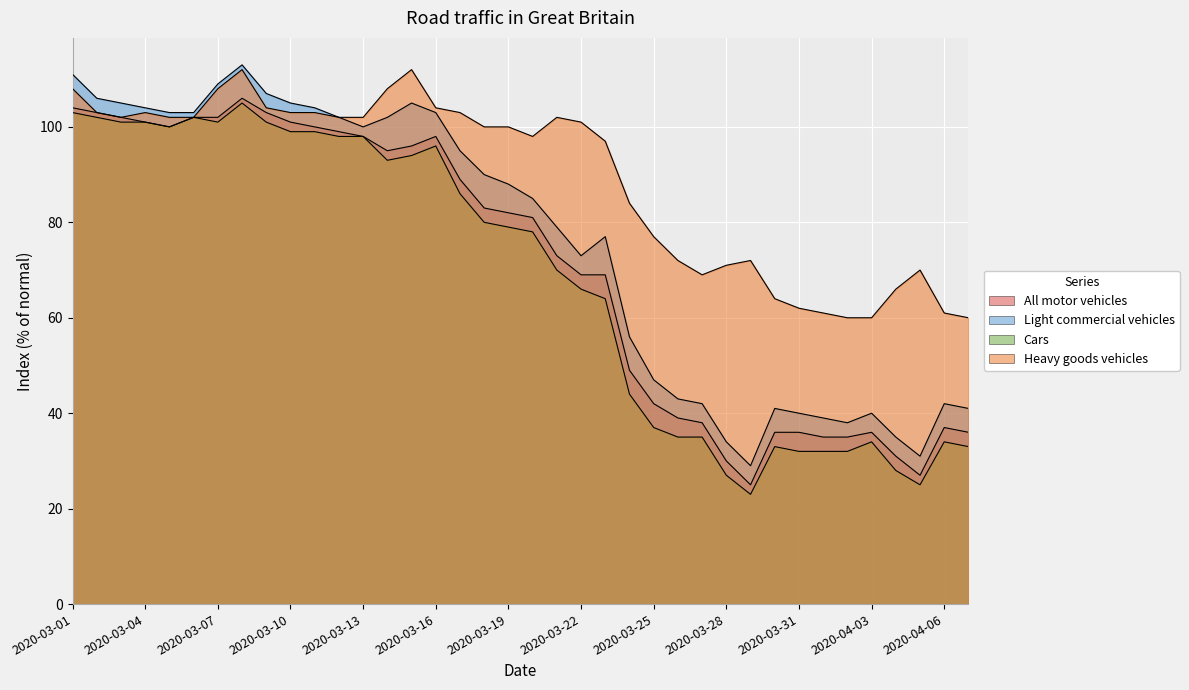

True or false: All motor vehicles and Heavy goods vehicles cross at least once.

False